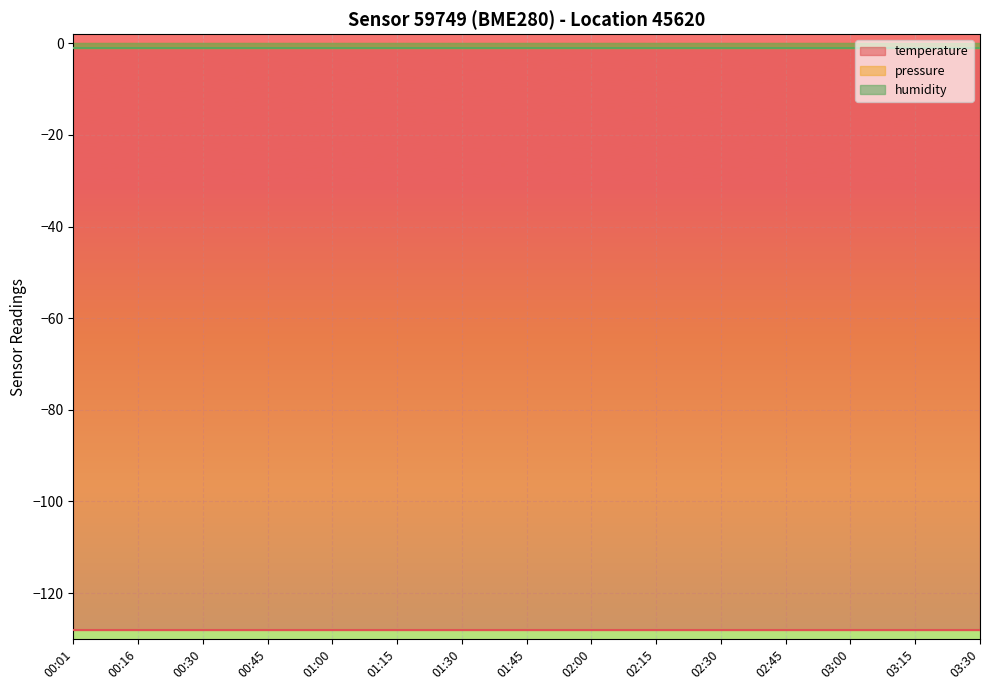

True or false: temperature and pressure cross at least once.

False